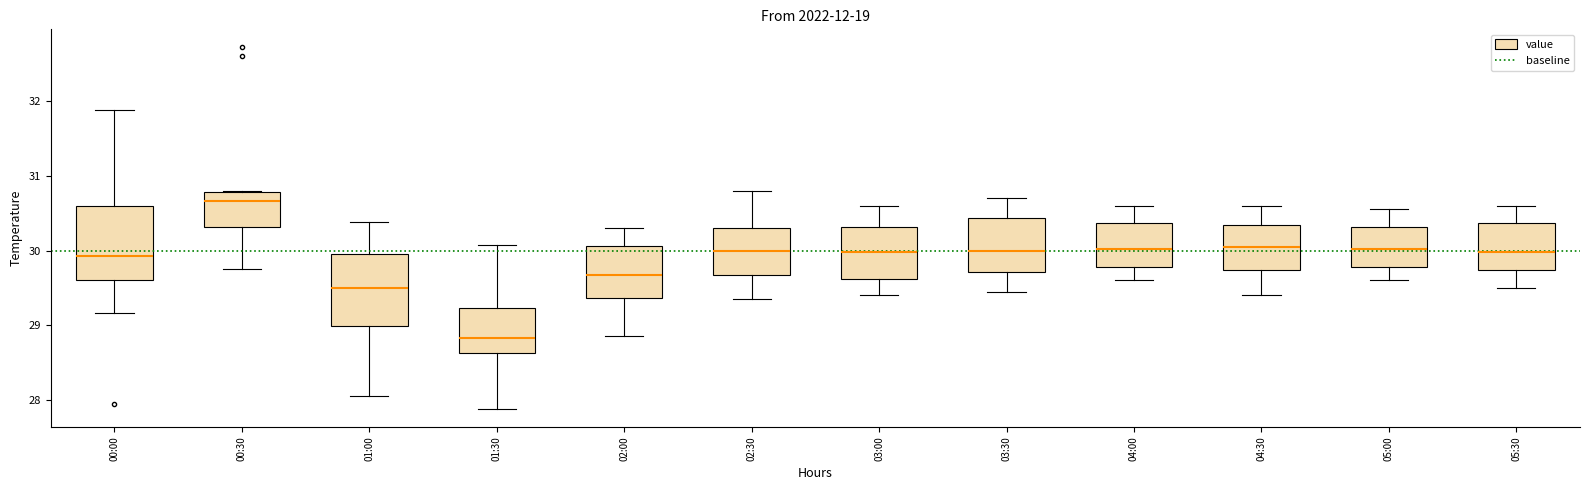

Which box has the lowest median line?

01:30